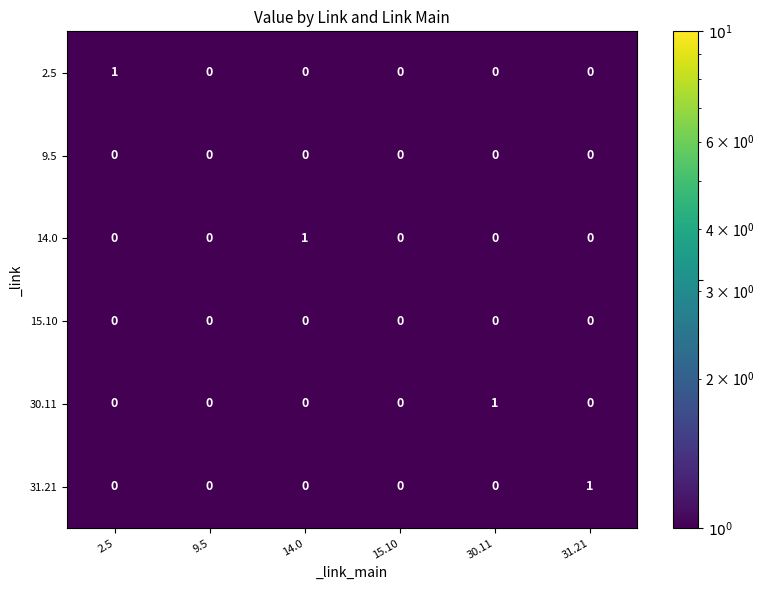

Is it true that 31.21 equals 0 at 30.11?

True